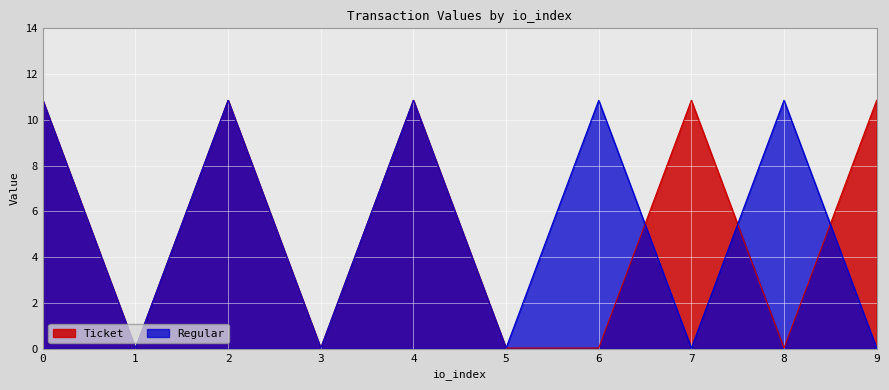

Between 5 and 8, which series saw the biggest shift?

Regular